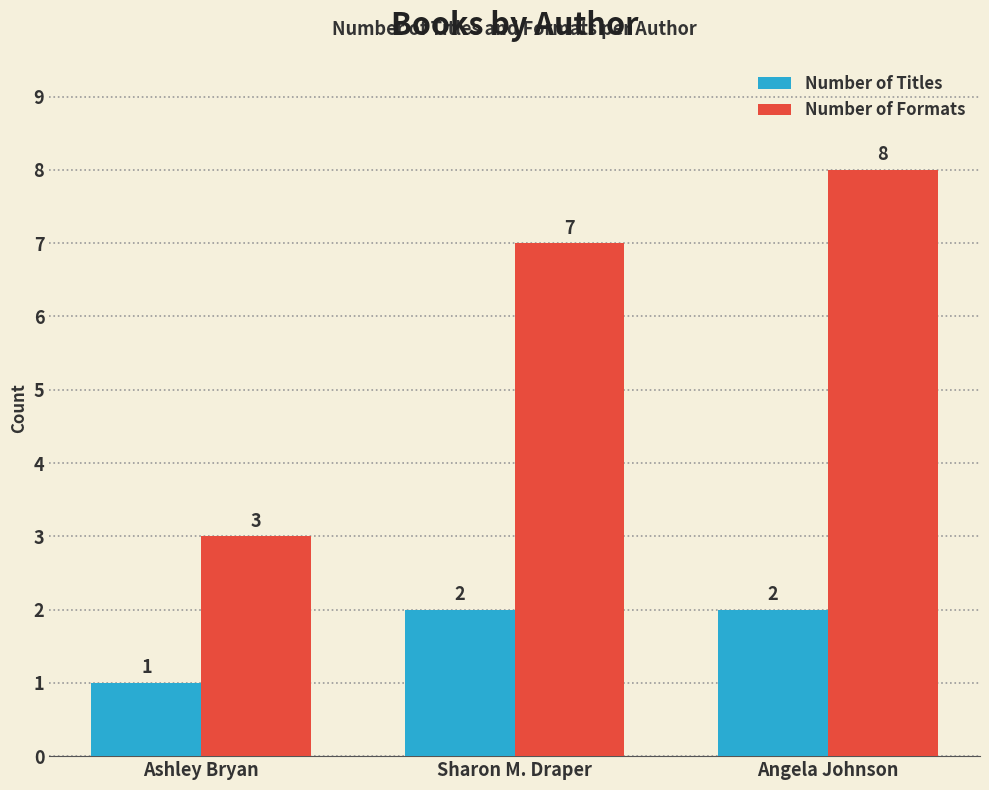

What is the value of the Number of Formats bar at the 3rd from the left?

8